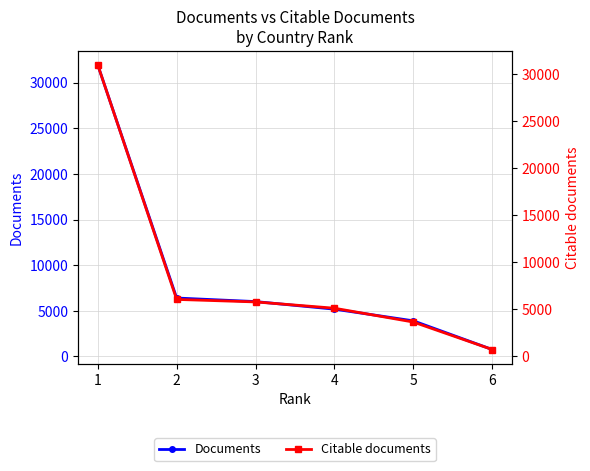

What is the difference between the maximum and second lowest values in the Documents series?

28052